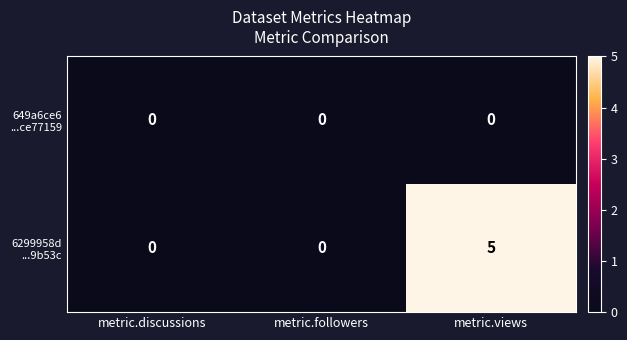

At which category is the sum across all series the highest?

metric.views